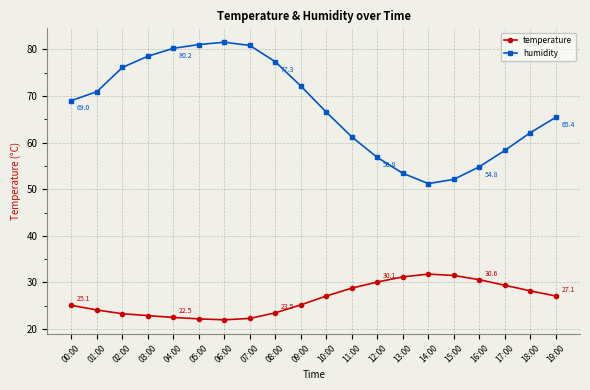

What is the label of the 17th point from the left?

16:00